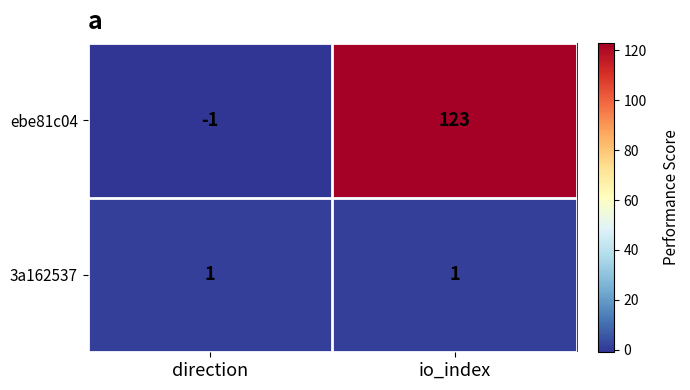

What is the sum of the ebe81c04 values at io_index and direction?

122